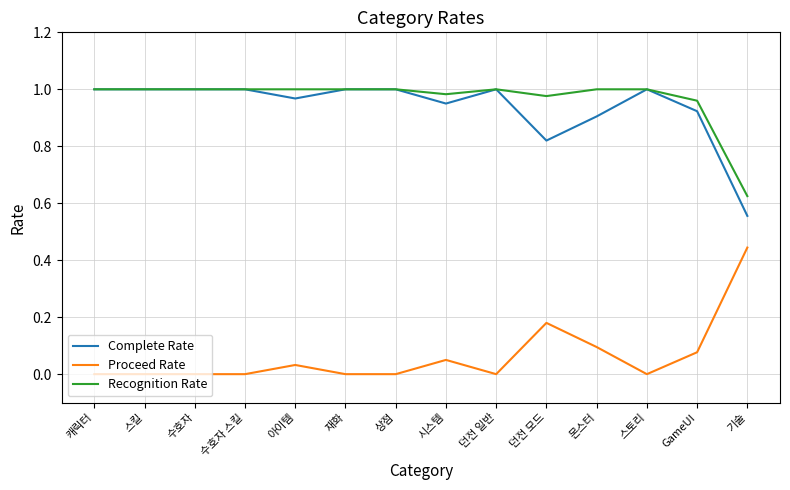

True or false: Proceed Rate and Recognition Rate intersect in this chart.

False